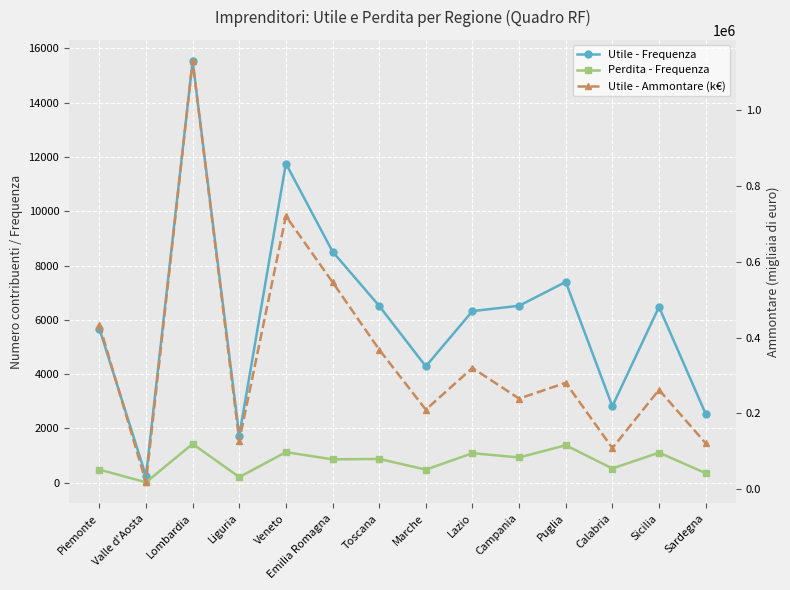

How many values in the Perdita - Frequenza series are below 878?

7